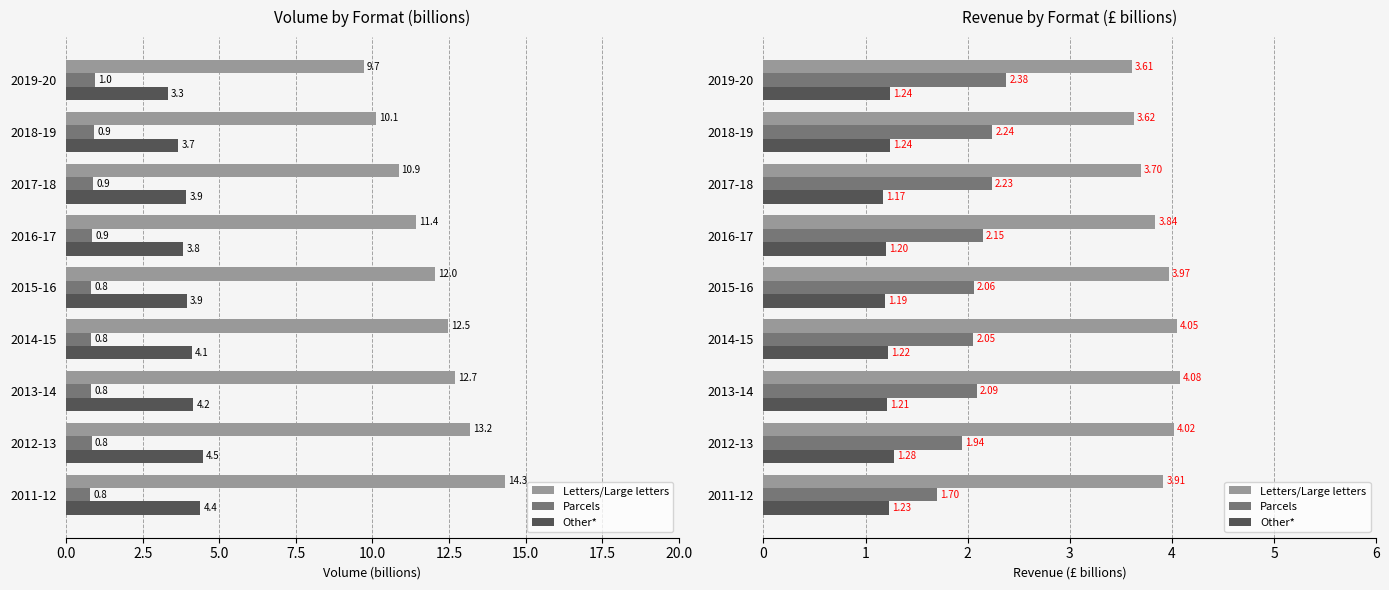

Does the chart contain any negative values?

No